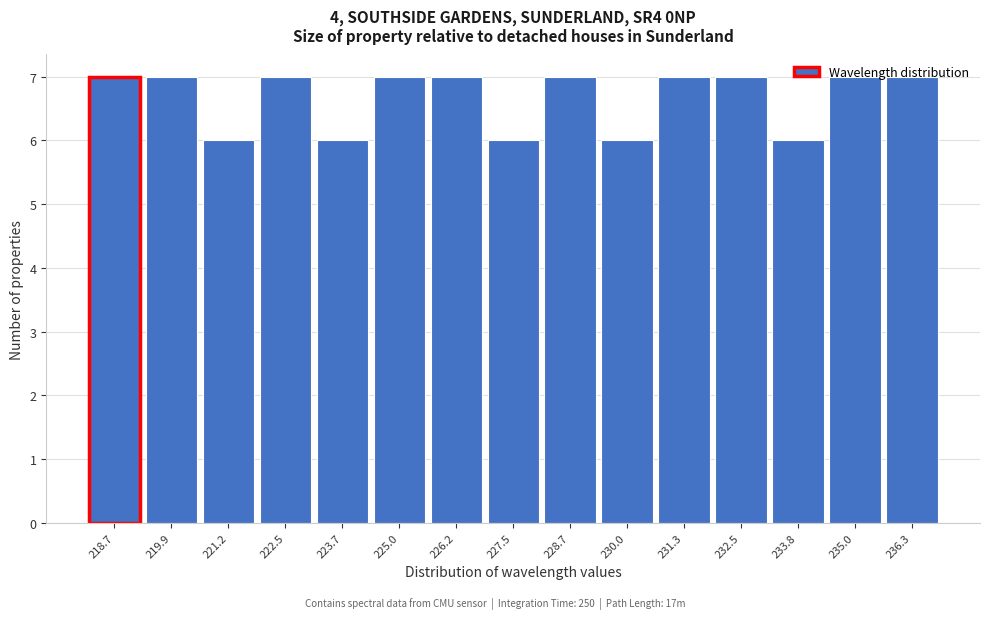

What is the height of the bar covering 219.4 to 220.6 on the x-axis? Neither the bar edges nor the heights are printed on the chart, so give them approximately, as read against the axes.

7